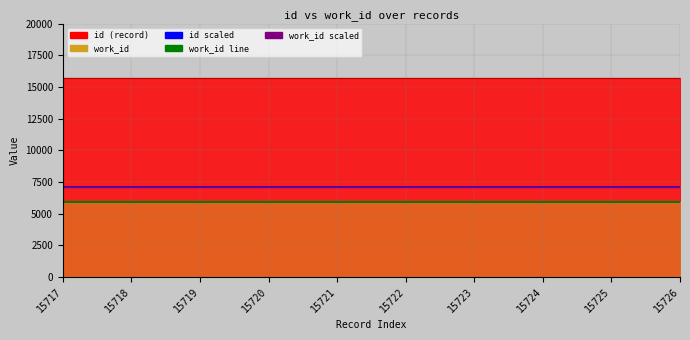

The work_id_scaled series shows 7110.0 at 15725. True or false?

True